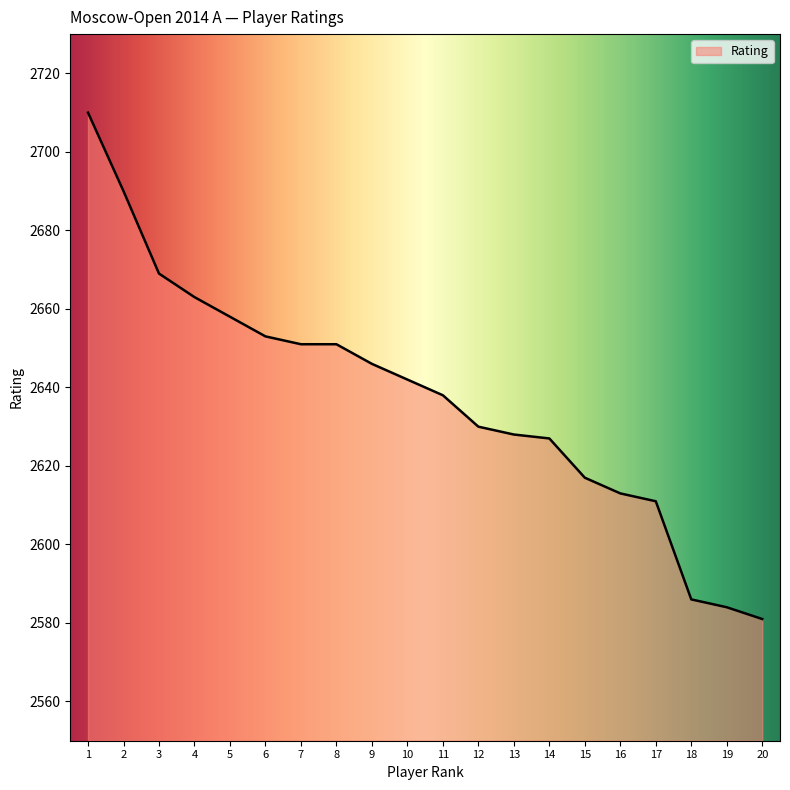

Does the chart display data point markers on the line(s)?

No